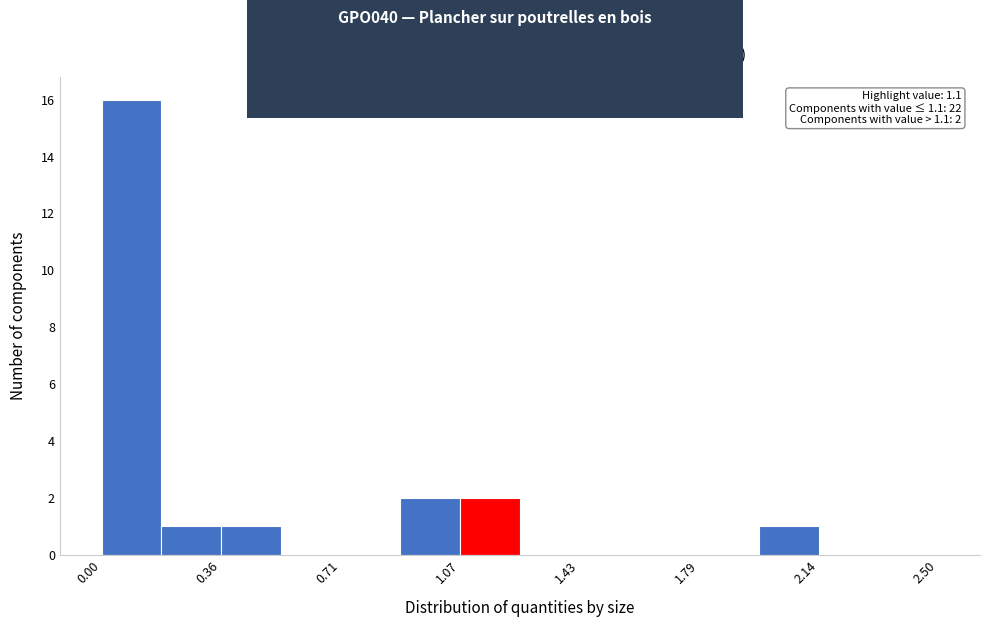

Read against the x-axis, roughly where is the centre of the tallest bar?

0.10